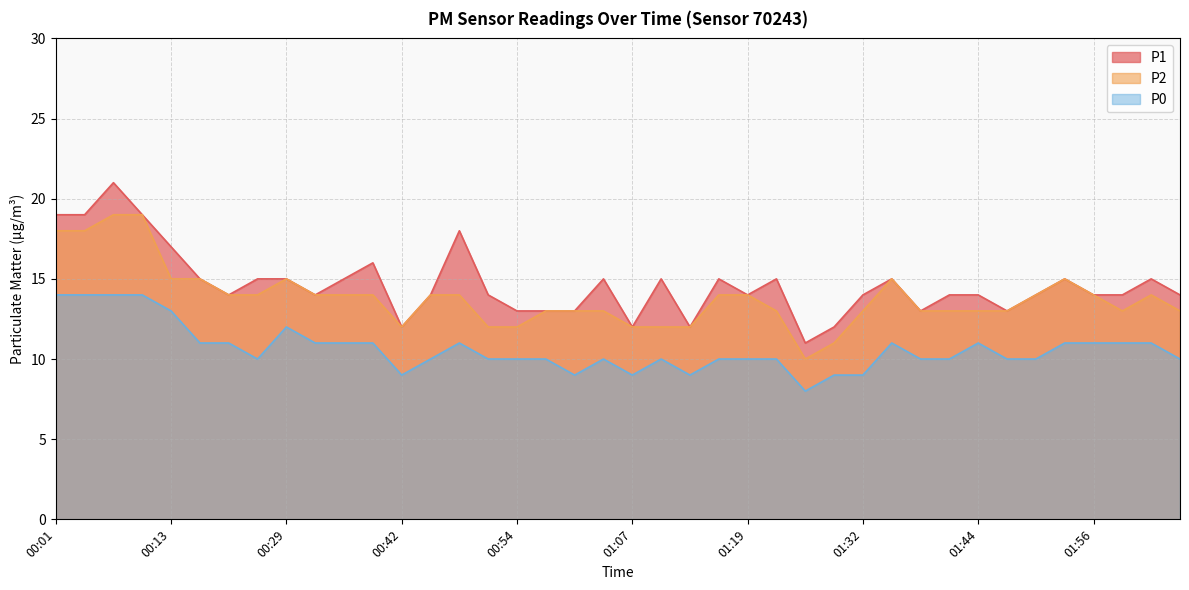

What is the difference between the maximum and minimum values in the P2 series?

9